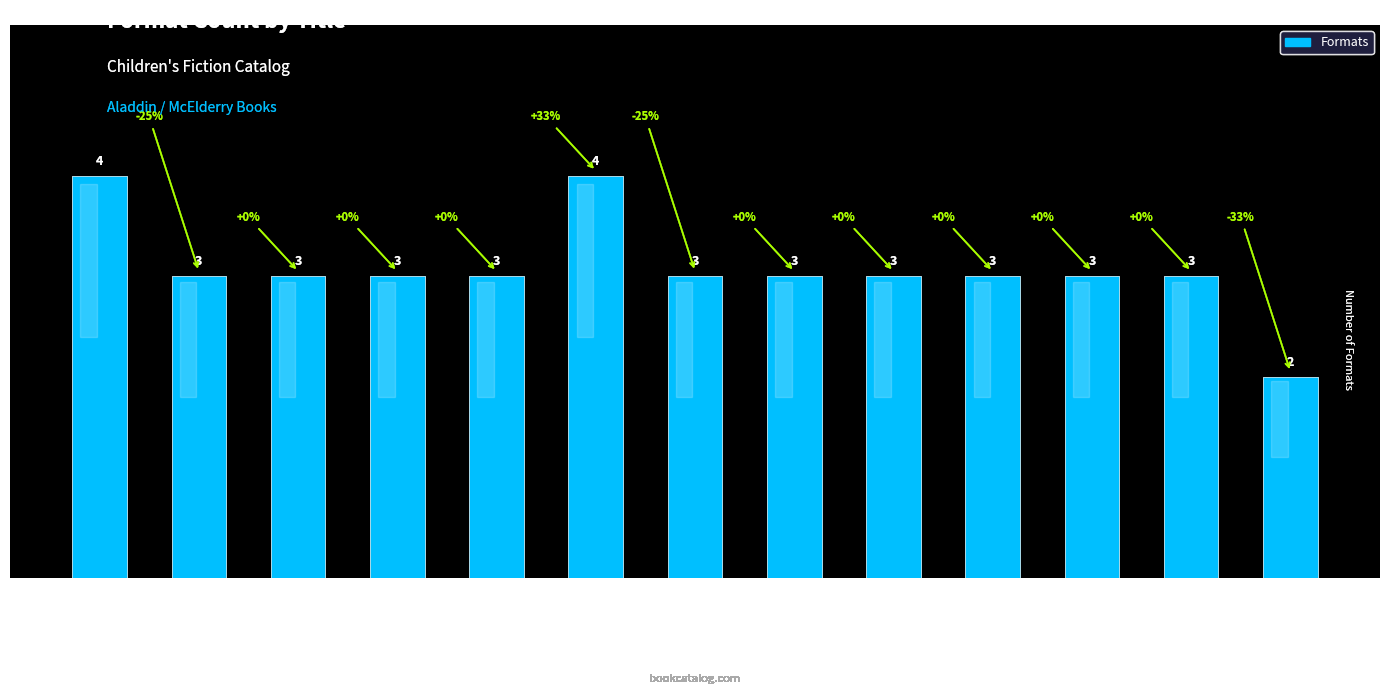

Reading right to left, list all the values displayed in this chart.

Bursting at the Se…=2	Ruby Goldberg's Br…=3	Saving Kabul Corne…=3	Fifteen Rabbits=3	Extra Innings=3	Clothes Minded=3	Pizza Is the Best …=3	Flood=4	Popularity Takeove…=3	Justin Morgan Had …=3	Medusa the Rich=3	Moonlight Mile=3	Mouseheart=4